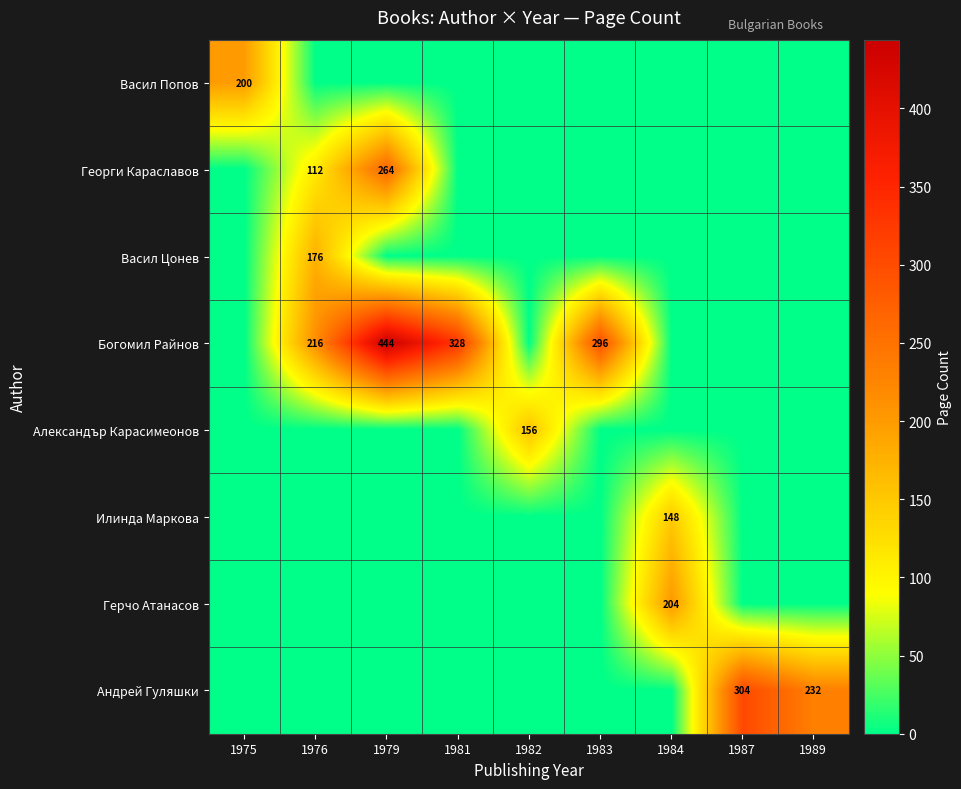

Which label corresponds to the largest value in the chart?

1979